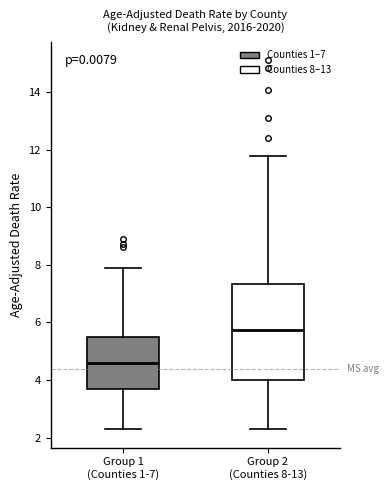

Where does the upper whisker of the box for Group 1 (Counties 1-7) end on the y-axis? The values are not printed on the chart, so give them approximately, as read against the axis.

8.0